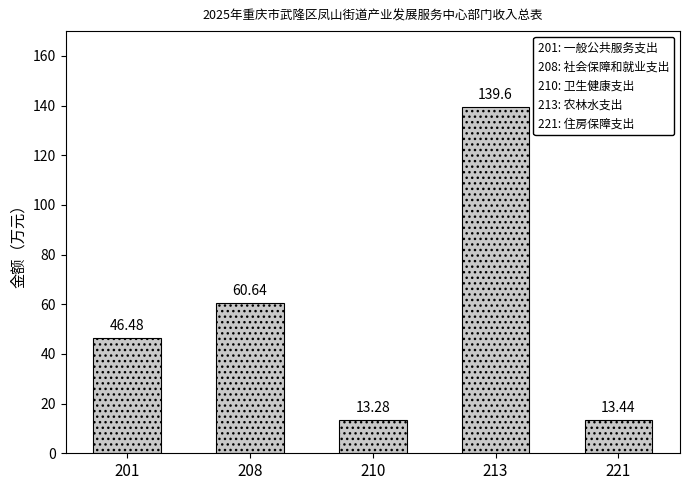

Which label corresponds to the smallest value in the chart?

210